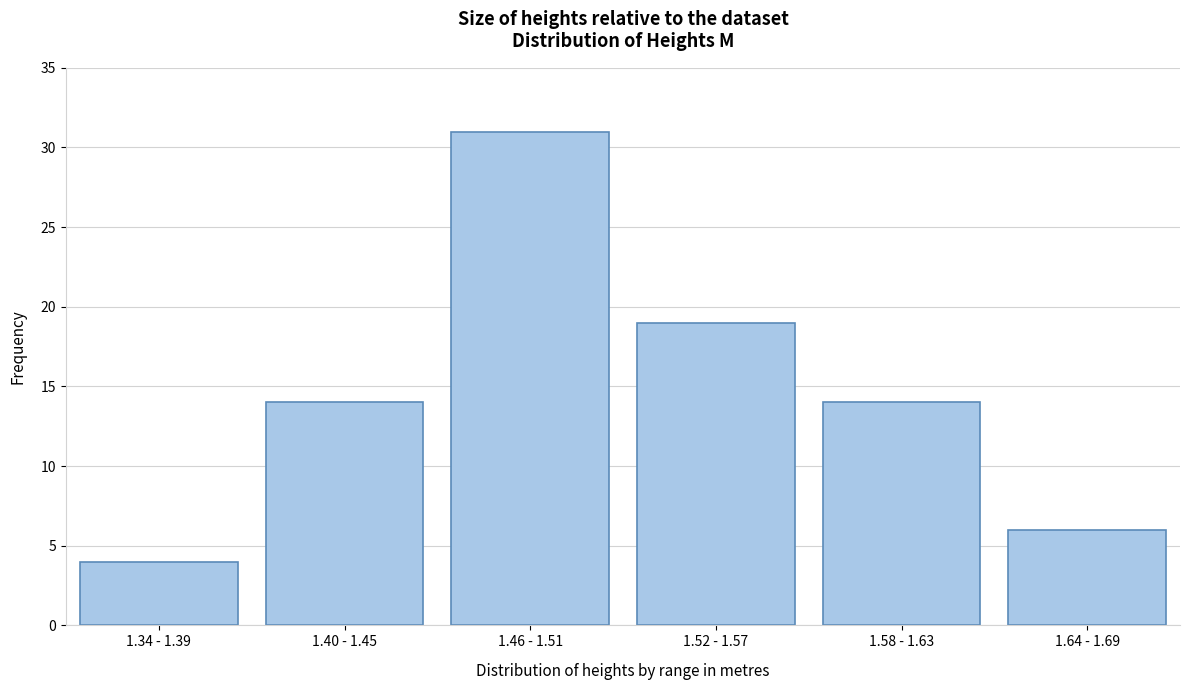

Reading left to right, list all the values displayed in this chart.

1.34 - 1.39=4	1.40 - 1.45=14	1.46 - 1.51=31	1.52 - 1.57=19	1.58 - 1.63=14	1.64 - 1.69=6